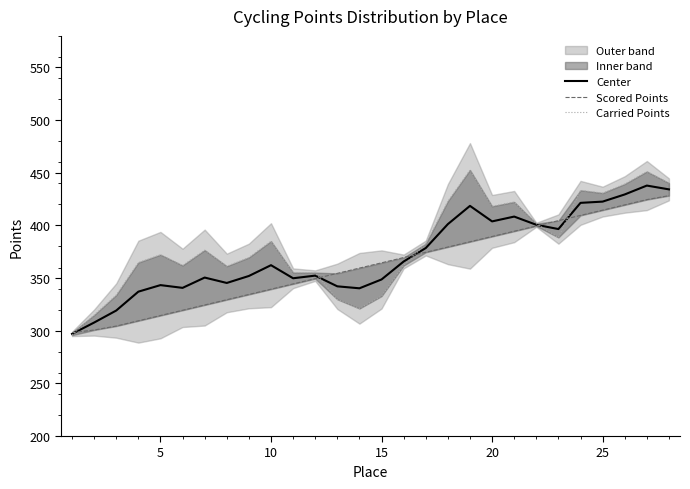

What is the maximum value for Center?

437.8